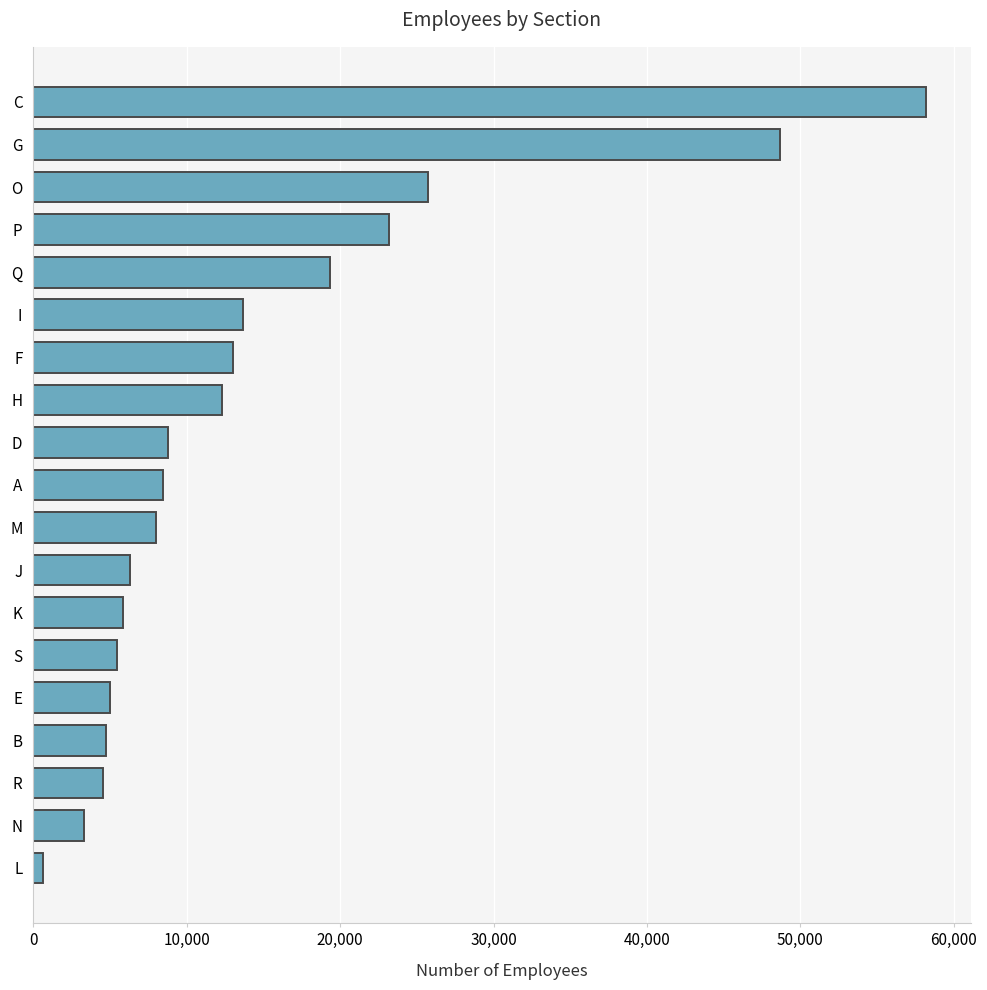

Count the number of data series in this chart.

1